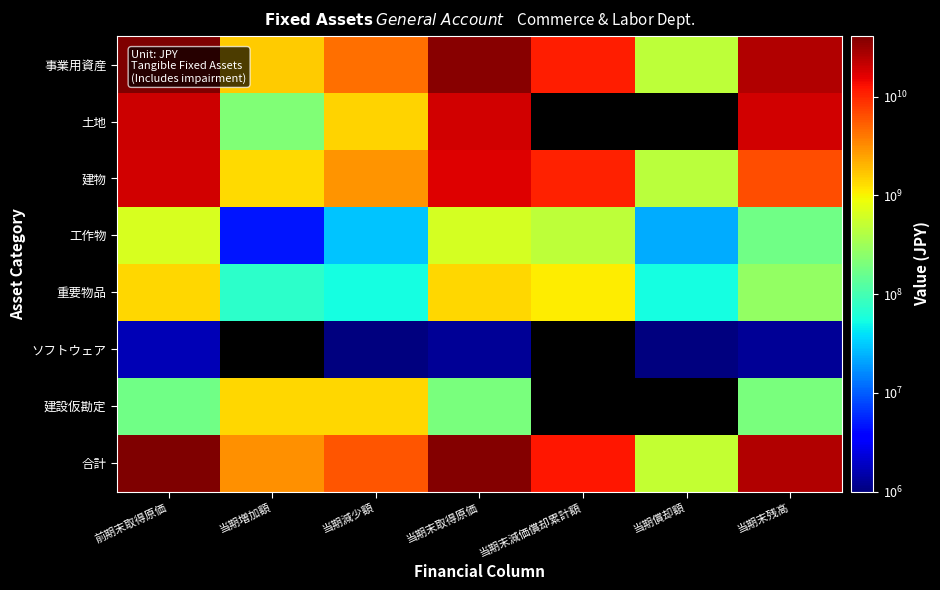

At how many categories does at least one series exceed 26855021856?

2